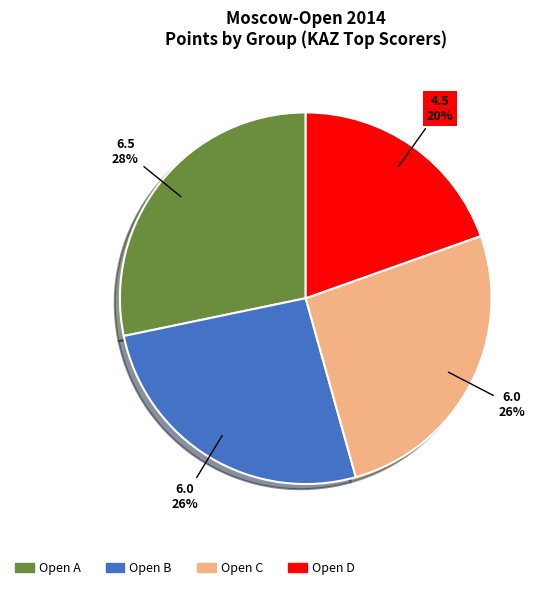

To the nearest percent, what percentage of the pie is Open A?

28%